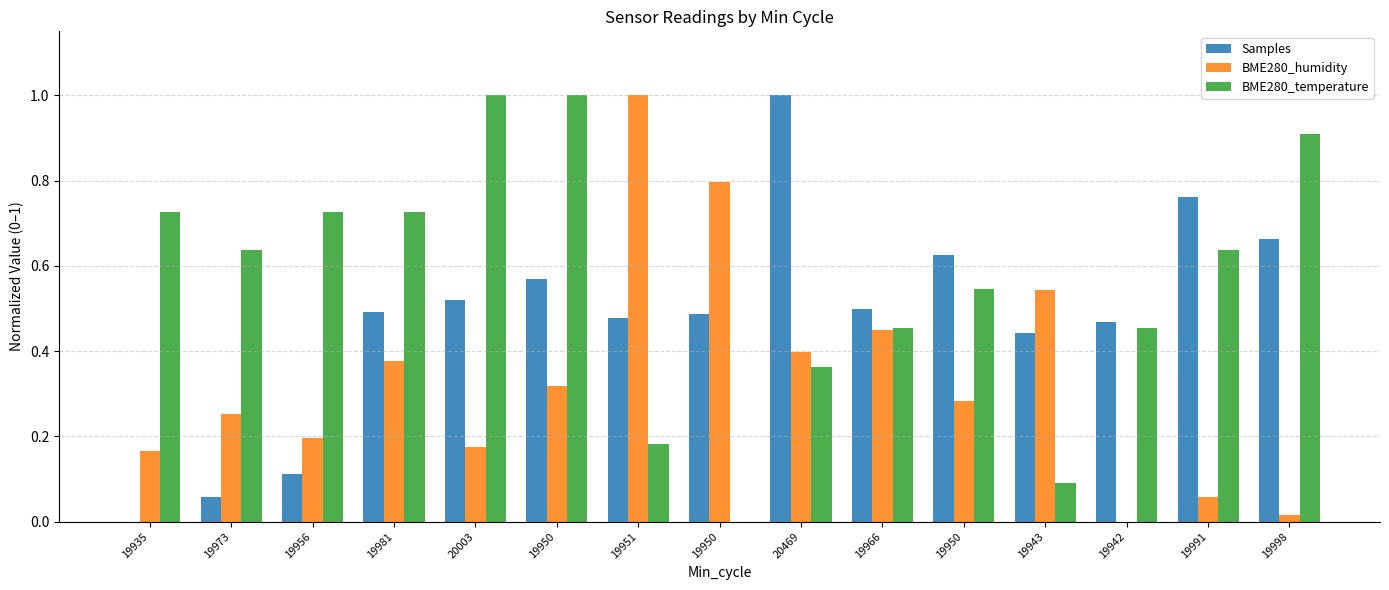

Which series has the largest range (max minus min)?

Samples